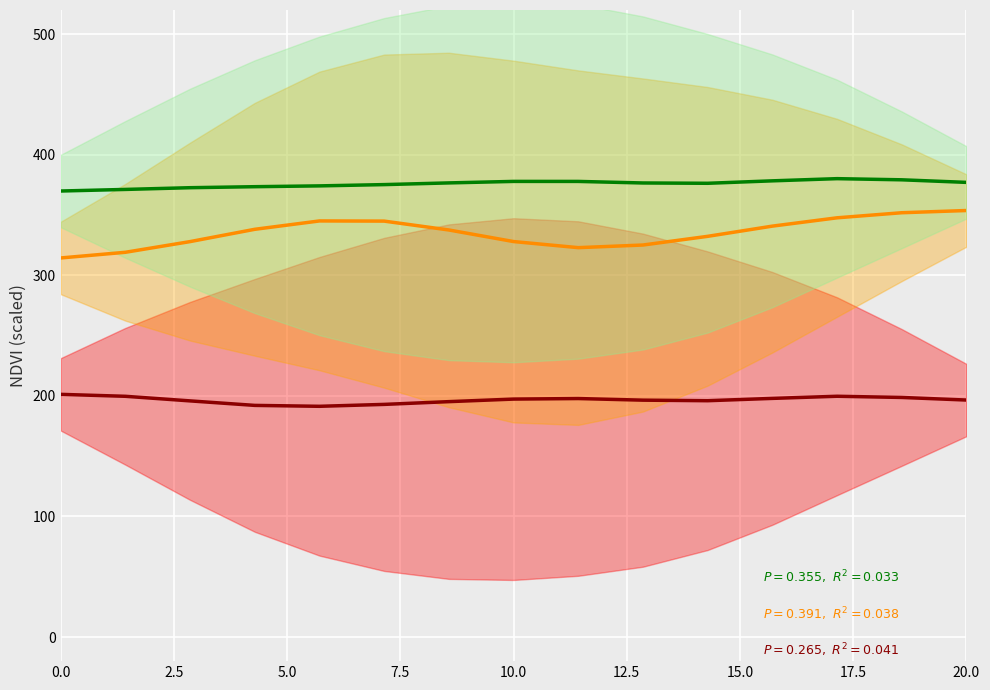

At how many categories does at least one series exceed 346?

15